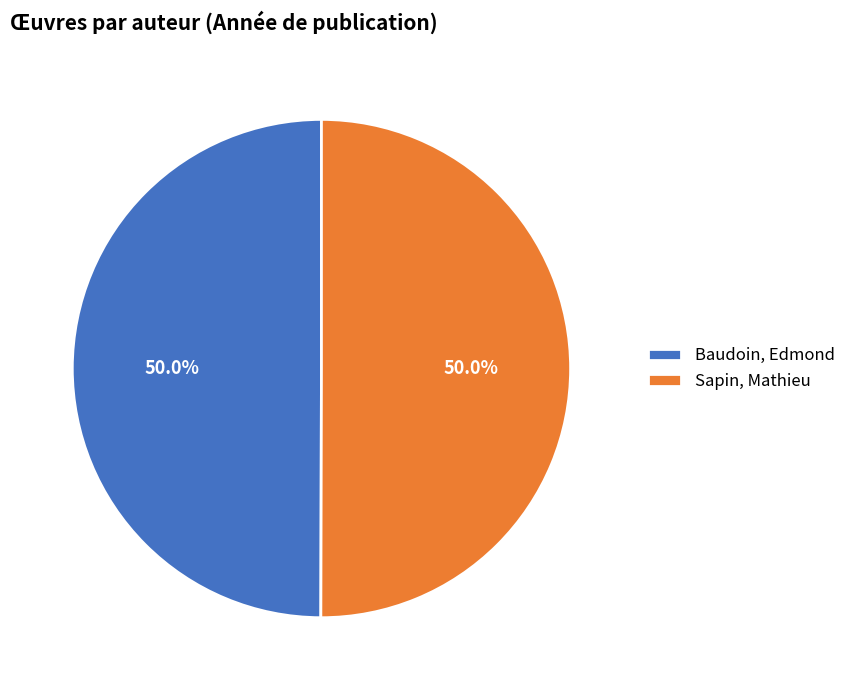

To the nearest percent, what portion does Baudoin, Edmond represent?

50%